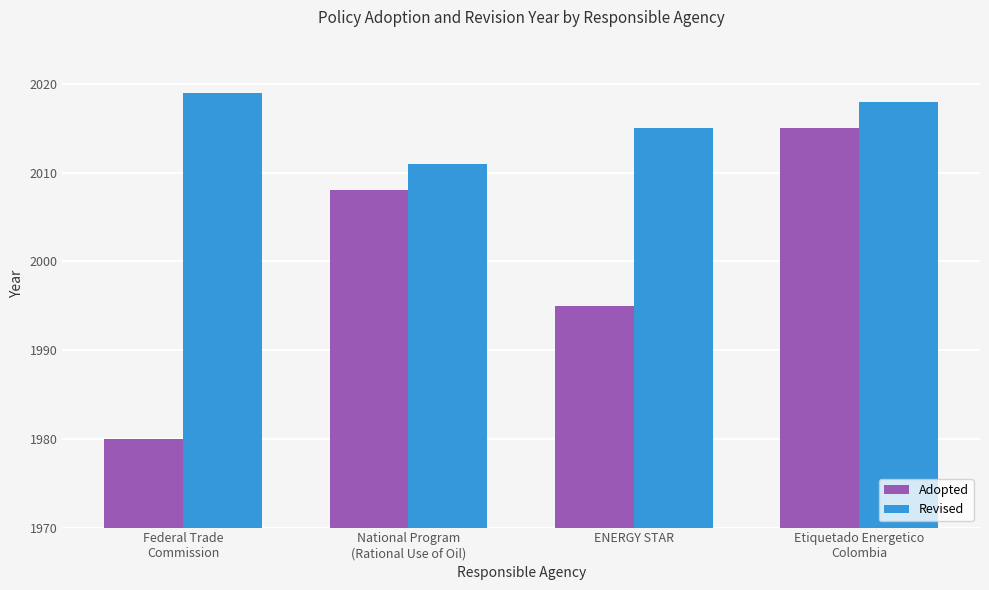

Reading left to right, extract all data points from this chart.

Adopted: Federal Trade
Commission=1980	National Program
(Rational Use of Oil)=2008	ENERGY STAR=1995	Etiquetado Energetico
Colombia=2015
Revised: Federal Trade
Commission=2019	National Program
(Rational Use of Oil)=2011	ENERGY STAR=2015	Etiquetado Energetico
Colombia=2018